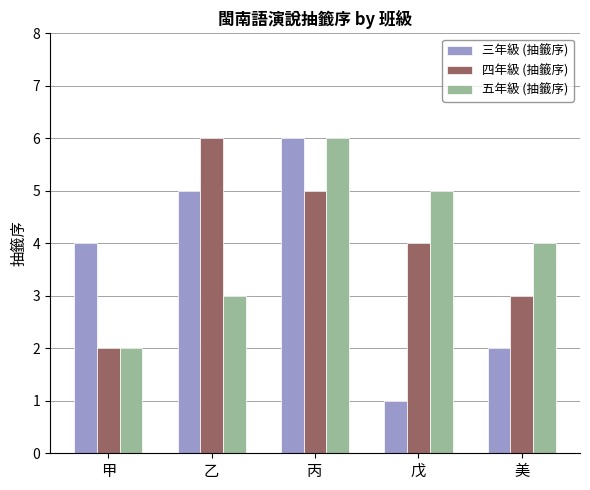

How many categories are shown in the chart?

5